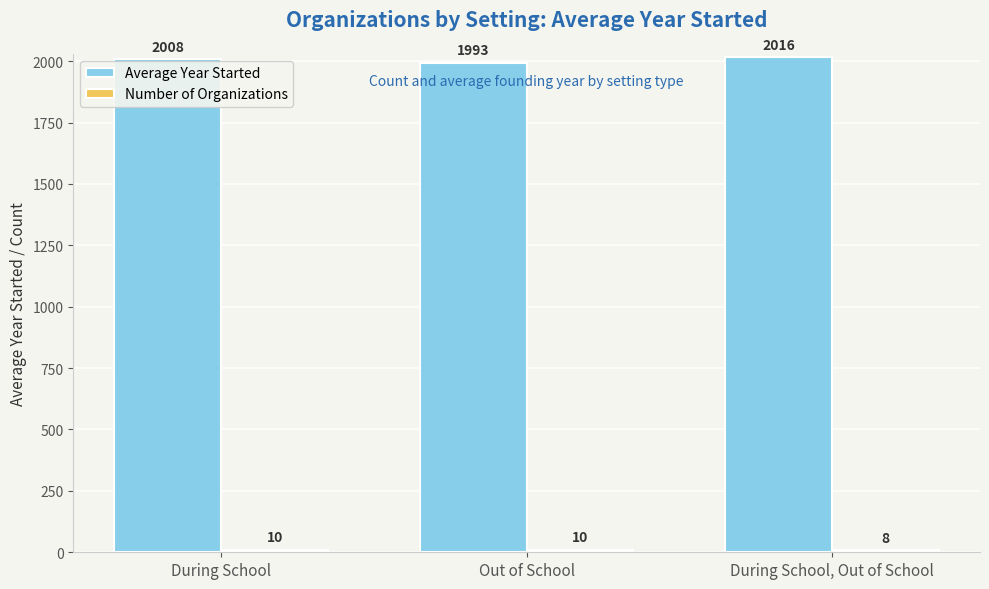

Which category has the highest value across all series?

During School, Out of School